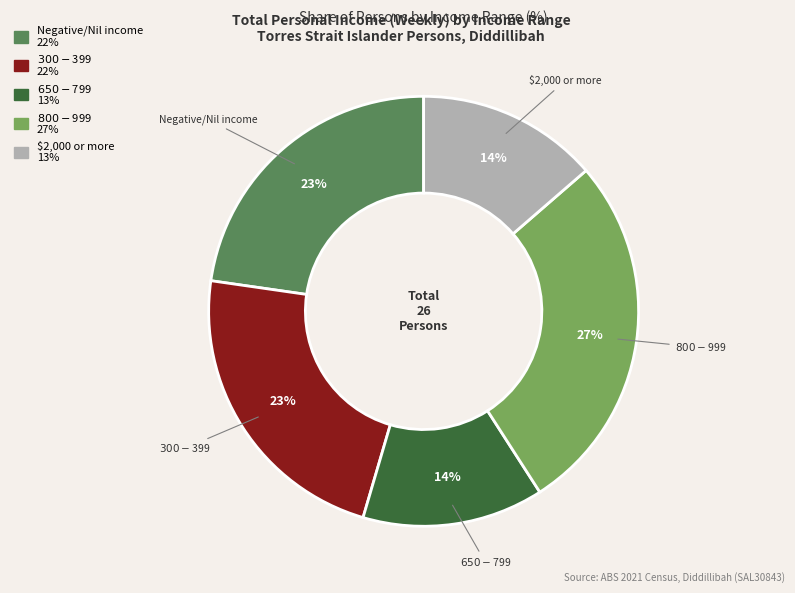

To the nearest percent, what portion does $650-$799 represent?

14%